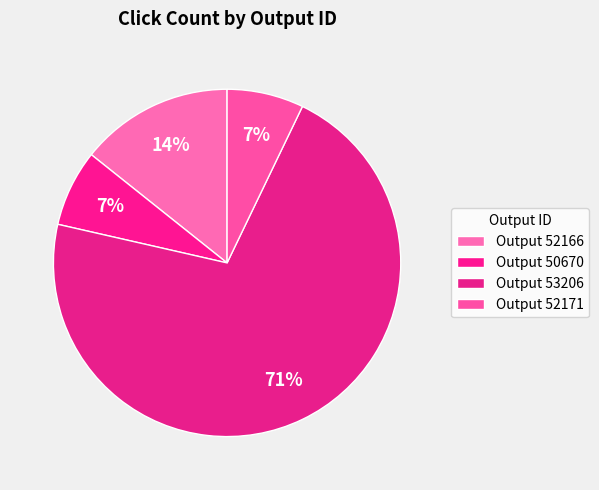

How many segments does this pie chart have?

4